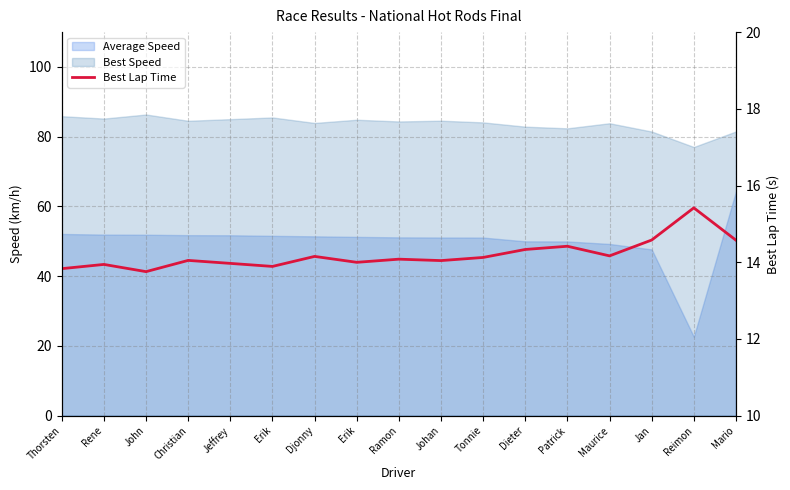

List the labels in order of value, largest first.

Reimon, Jan, Mario, Patrick, Dieter, Maurice, Djonny, Tonnie, Ramon, Christian, Johan, Erik, Jeffrey, Rene, Erik, Thorsten, John